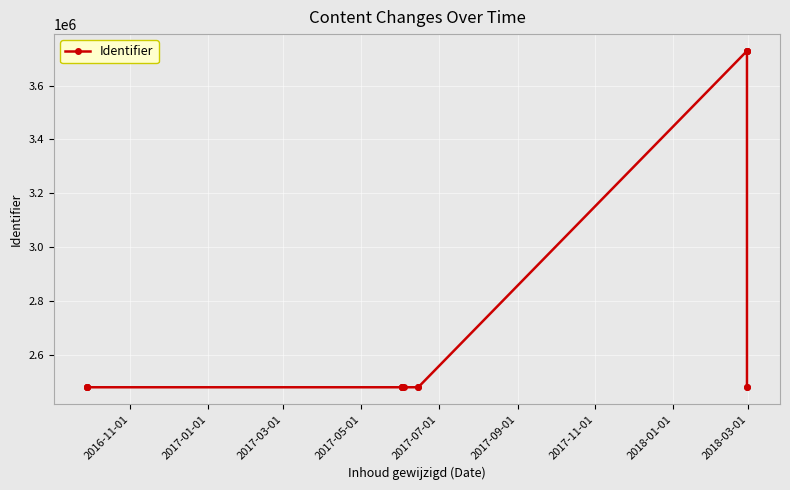

What is the sum of all values?

47132070